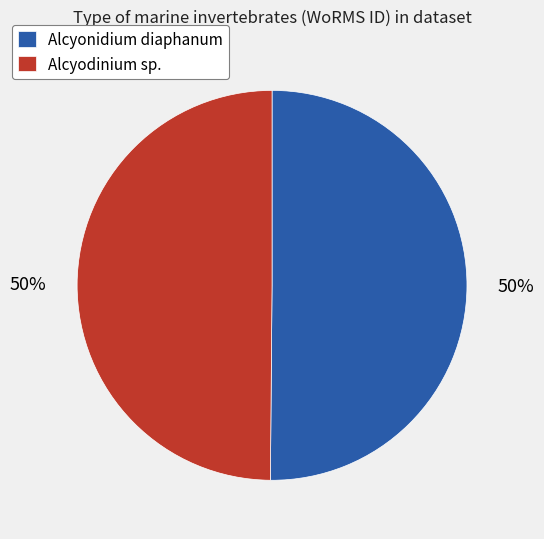

Do Alcyonidium diaphanum and Alcyodinium sp. together represent more than half of the pie?

Yes